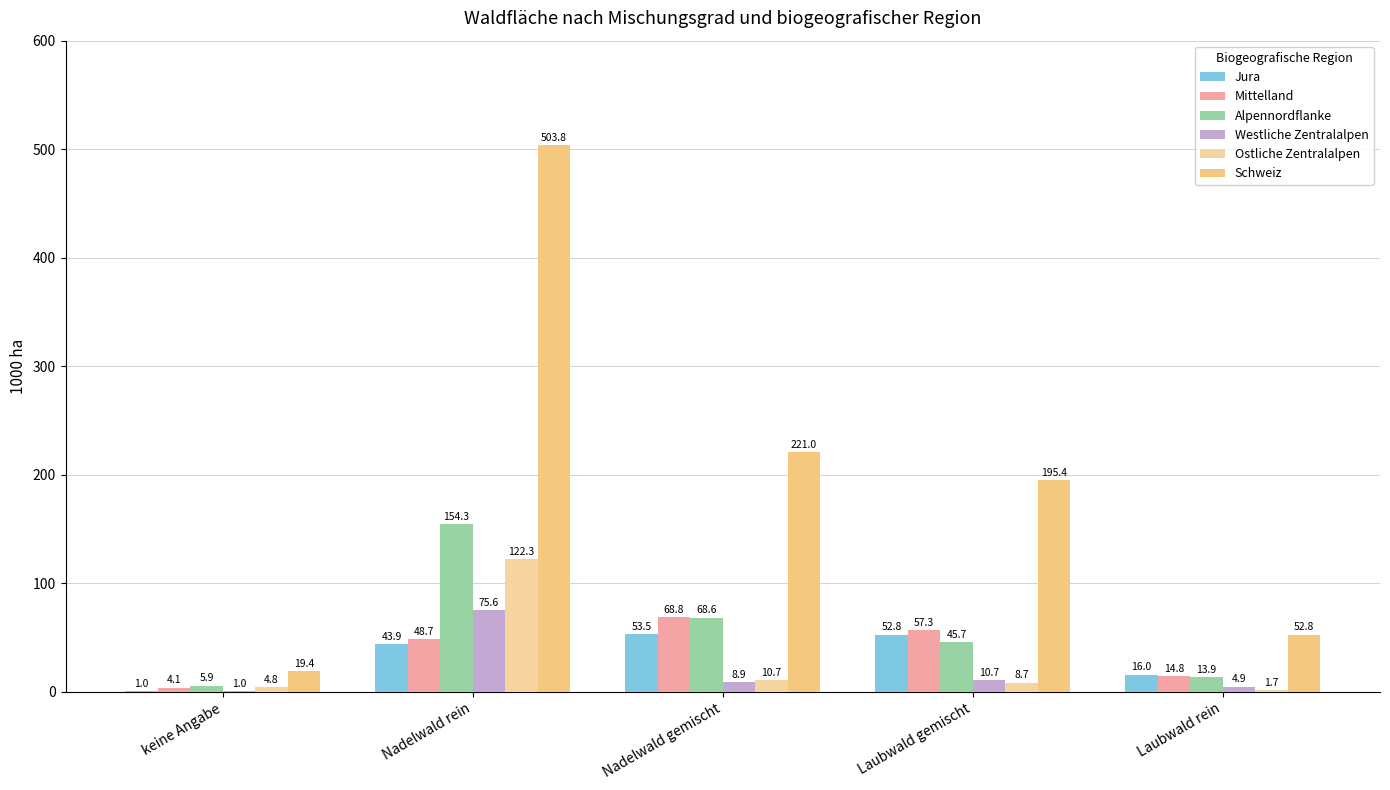

What position from the right is Nadelwald gemischt?

3